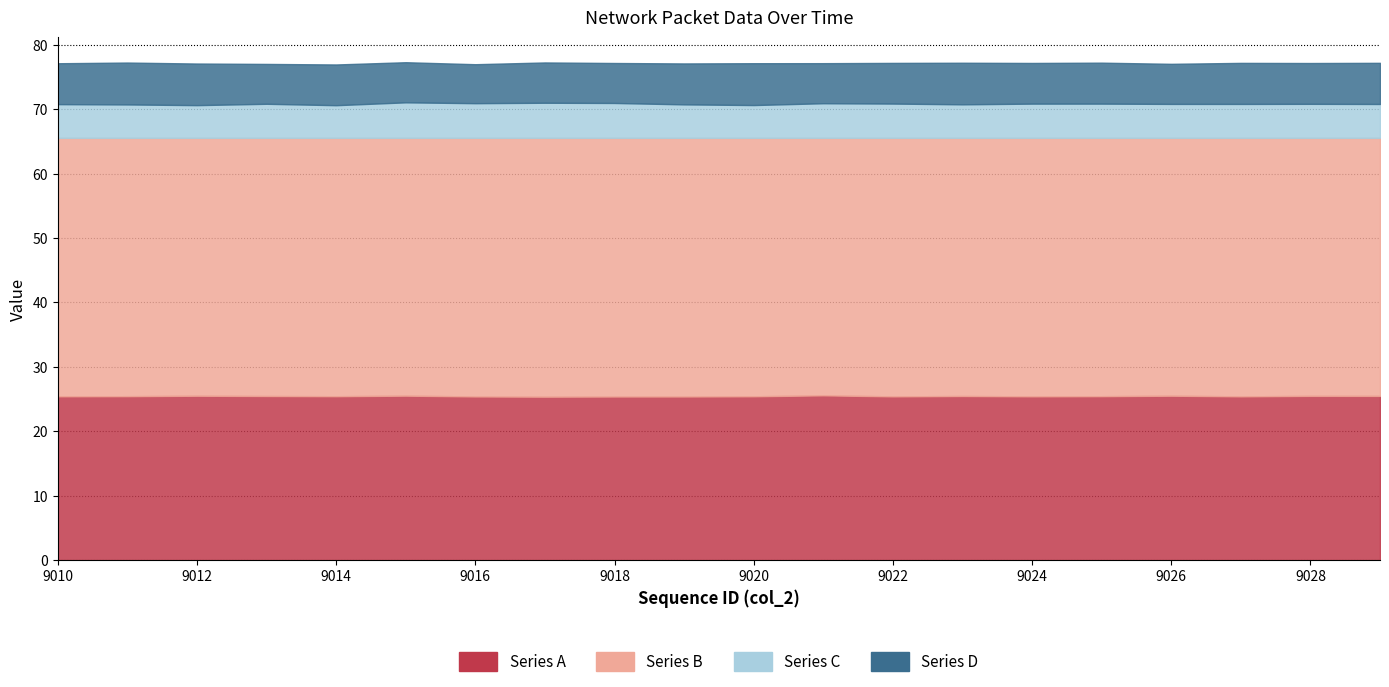

Reading left to right, transcribe all the data shown in this chart.

Series A: 25419	25438	25508	25464	25432	25520	25394	25360	25385	25388	25422	25569	25408	25466	25413	25437	25512	25410	25486	25481
Series B: 40116	40097	40027	40071	40103	40015	40141	40175	40150	40147	40113	39966	40127	40069	40122	40098	40023	40125	40049	40054
Series C: 5232	5184	5075	5286	5066	5511	5378	5446	5412	5195	5089	5371	5318	5202	5310	5311	5266	5263	5278	5255
Series D: 6345	6500	6458	6186	6321	6226	6050	6254	6204	6352	6494	6219	6313	6454	6312	6357	6222	6371	6335	6386